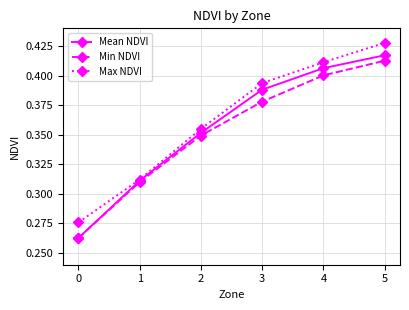

At which label does Mean NDVI reach its peak?

5